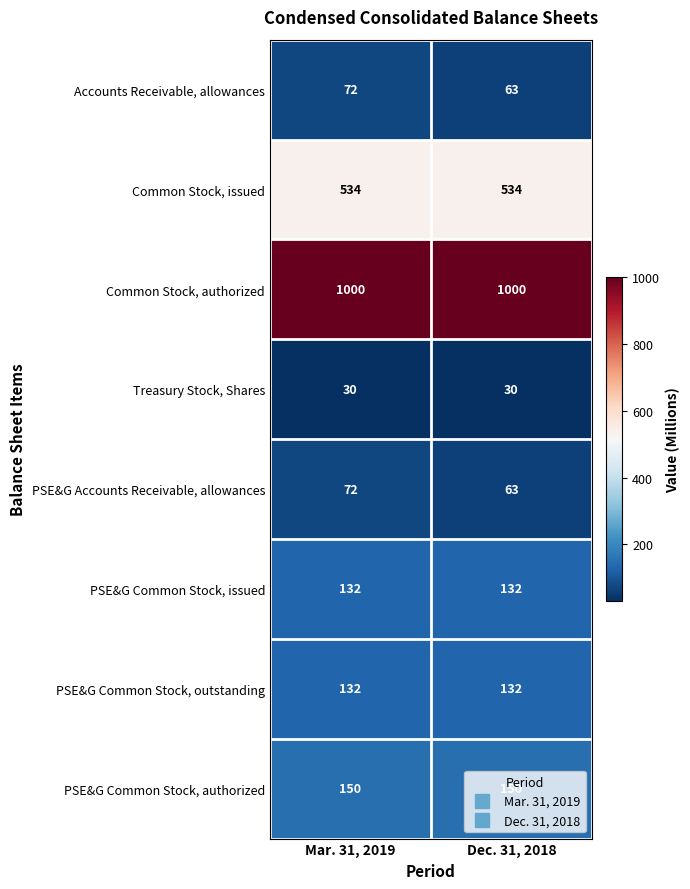

What is the total value across all series at Dec. 31, 2018?

2104